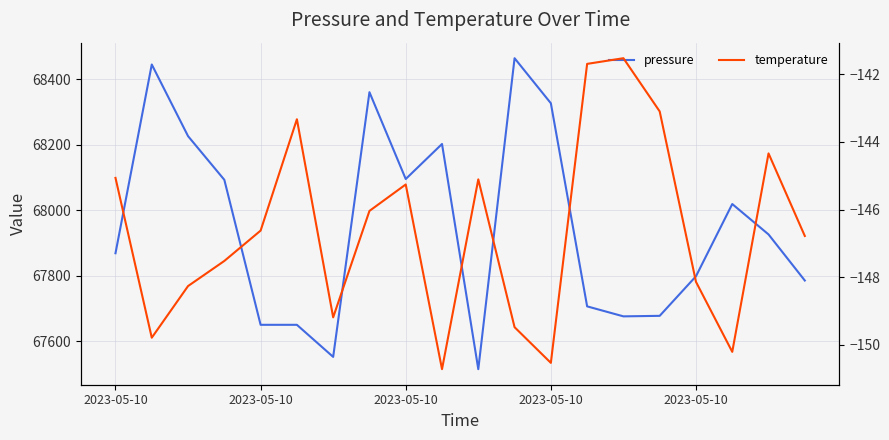

The temperature series shows -215.1 at 2023-05-10. True or false?

False